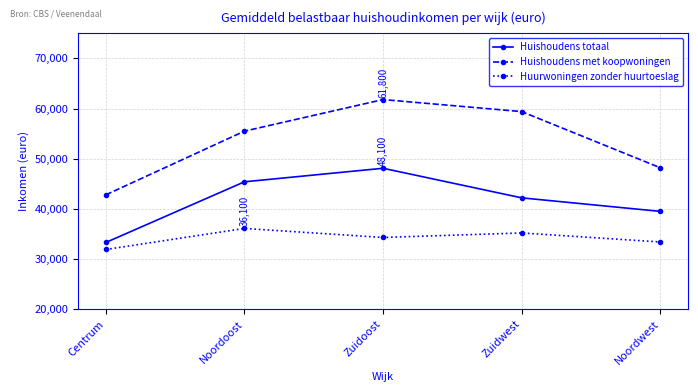

True or false: Huishoudens totaal and Huishoudens met koopwoningen intersect in this chart.

False